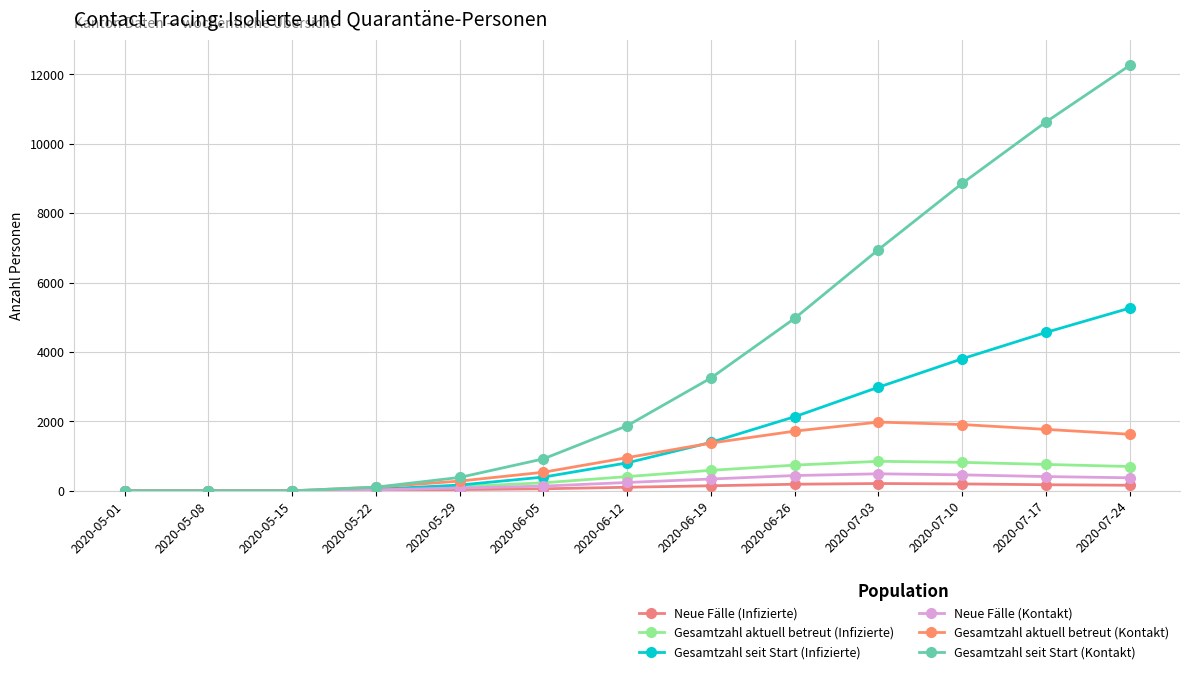

Does the chart display data point markers on the line(s)?

Yes